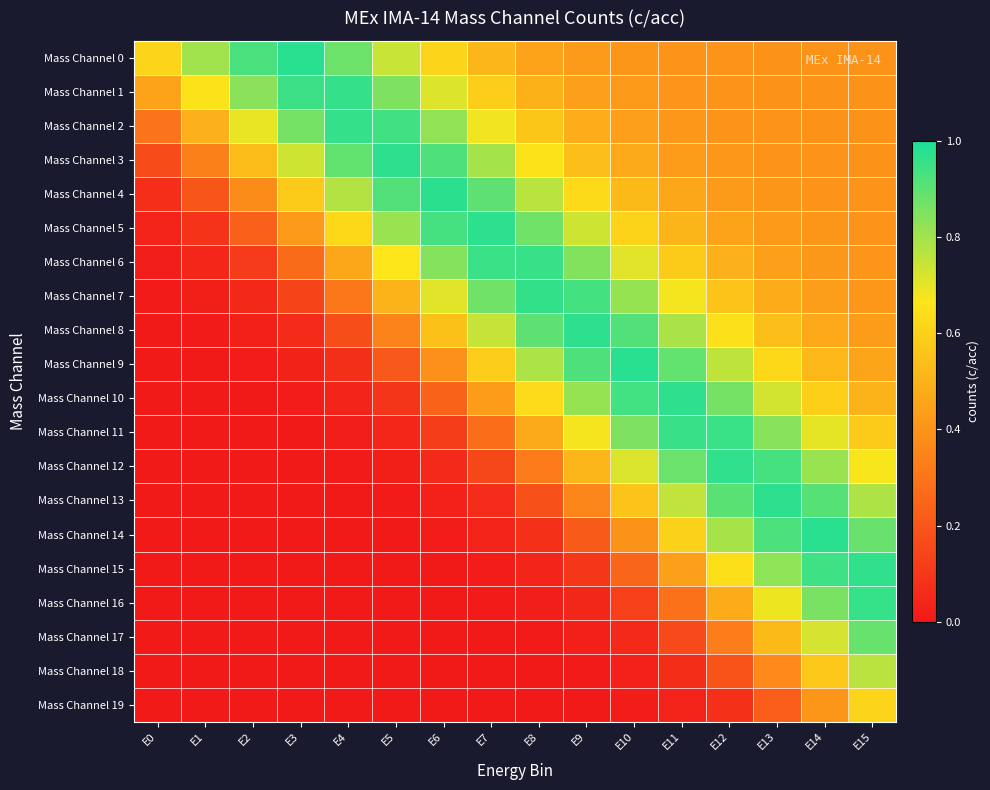

Reading right to left, transcribe all the data shown in this chart.

Mass Channel 0: E15=0.4	E14=0.4	E13=0.4	E12=0.4	E11=0.4	E10=0.4	E9=0.4	E8=0.5	E7=0.5	E6=0.6	E5=0.7	E4=0.9	E3=1.0	E2=0.9	E1=0.8	E0=0.6
Mass Channel 1: E15=0.4	E14=0.4	E13=0.4	E12=0.4	E11=0.4	E10=0.4	E9=0.4	E8=0.5	E7=0.6	E6=0.7	E5=0.9	E4=1.0	E3=0.9	E2=0.8	E1=0.7	E0=0.5
Mass Channel 2: E15=0.4	E14=0.4	E13=0.4	E12=0.4	E11=0.4	E10=0.4	E9=0.5	E8=0.6	E7=0.7	E6=0.8	E5=0.9	E4=1.0	E3=0.9	E2=0.7	E1=0.5	E0=0.3
Mass Channel 3: E15=0.4	E14=0.4	E13=0.4	E12=0.4	E11=0.4	E10=0.5	E9=0.5	E8=0.7	E7=0.8	E6=0.9	E5=1.0	E4=0.9	E3=0.7	E2=0.5	E1=0.3	E0=0.2
Mass Channel 4: E15=0.4	E14=0.4	E13=0.4	E12=0.4	E11=0.5	E10=0.5	E9=0.6	E8=0.8	E7=0.9	E6=1.0	E5=0.9	E4=0.8	E3=0.6	E2=0.4	E1=0.2	E0=0.1
Mass Channel 5: E15=0.4	E14=0.4	E13=0.4	E12=0.4	E11=0.5	E10=0.6	E9=0.7	E8=0.9	E7=1.0	E6=0.9	E5=0.8	E4=0.6	E3=0.4	E2=0.2	E1=0.1	E0=0.0
Mass Channel 6: E15=0.4	E14=0.4	E13=0.4	E12=0.5	E11=0.6	E10=0.7	E9=0.8	E8=1.0	E7=1.0	E6=0.8	E5=0.7	E4=0.5	E3=0.3	E2=0.1	E1=0.0	E0=0.0
Mass Channel 7: E15=0.4	E14=0.4	E13=0.5	E12=0.6	E11=0.7	E10=0.8	E9=0.9	E8=1.0	E7=0.9	E6=0.7	E5=0.5	E4=0.3	E3=0.1	E2=0.1	E1=0.0	E0=0.0
Mass Channel 8: E15=0.4	E14=0.5	E13=0.5	E12=0.7	E11=0.8	E10=0.9	E9=1.0	E8=0.9	E7=0.7	E6=0.5	E5=0.3	E4=0.2	E3=0.1	E2=0.0	E1=0.0	E0=0.0
Mass Channel 9: E15=0.5	E14=0.5	E13=0.6	E12=0.8	E11=0.9	E10=1.0	E9=0.9	E8=0.8	E7=0.6	E6=0.4	E5=0.2	E4=0.1	E3=0.0	E2=0.0	E1=0.0	E0=0.0
Mass Channel 10: E15=0.5	E14=0.6	E13=0.7	E12=0.9	E11=1.0	E10=0.9	E9=0.8	E8=0.6	E7=0.4	E6=0.2	E5=0.1	E4=0.0	E3=0.0	E2=0.0	E1=0.0	E0=0.0
Mass Channel 11: E15=0.6	E14=0.7	E13=0.8	E12=1.0	E11=1.0	E10=0.9	E9=0.7	E8=0.5	E7=0.3	E6=0.1	E5=0.0	E4=0.0	E3=0.0	E2=0.0	E1=0.0	E0=0.0
Mass Channel 12: E15=0.7	E14=0.8	E13=0.9	E12=1.0	E11=0.9	E10=0.7	E9=0.5	E8=0.3	E7=0.1	E6=0.1	E5=0.0	E4=0.0	E3=0.0	E2=0.0	E1=0.0	E0=0.0
Mass Channel 13: E15=0.8	E14=0.9	E13=1.0	E12=0.9	E11=0.8	E10=0.6	E9=0.4	E8=0.2	E7=0.1	E6=0.0	E5=0.0	E4=0.0	E3=0.0	E2=0.0	E1=0.0	E0=0.0
Mass Channel 14: E15=0.9	E14=1.0	E13=0.9	E12=0.8	E11=0.6	E10=0.4	E9=0.2	E8=0.1	E7=0.0	E6=0.0	E5=0.0	E4=0.0	E3=0.0	E2=0.0	E1=0.0	E0=0.0
Mass Channel 15: E15=1.0	E14=0.9	E13=0.8	E12=0.6	E11=0.4	E10=0.3	E9=0.1	E8=0.0	E7=0.0	E6=0.0	E5=0.0	E4=0.0	E3=0.0	E2=0.0	E1=0.0	E0=0.0
Mass Channel 16: E15=1.0	E14=0.9	E13=0.7	E12=0.5	E11=0.3	E10=0.1	E9=0.0	E8=0.0	E7=0.0	E6=0.0	E5=0.0	E4=0.0	E3=0.0	E2=0.0	E1=0.0	E0=0.0
Mass Channel 17: E15=0.9	E14=0.7	E13=0.5	E12=0.3	E11=0.2	E10=0.1	E9=0.0	E8=0.0	E7=0.0	E6=0.0	E5=0.0	E4=0.0	E3=0.0	E2=0.0	E1=0.0	E0=0.0
Mass Channel 18: E15=0.8	E14=0.6	E13=0.4	E12=0.2	E11=0.1	E10=0.0	E9=0.0	E8=0.0	E7=0.0	E6=0.0	E5=0.0	E4=0.0	E3=0.0	E2=0.0	E1=0.0	E0=0.0
Mass Channel 19: E15=0.6	E14=0.4	E13=0.2	E12=0.1	E11=0.0	E10=0.0	E9=0.0	E8=0.0	E7=0.0	E6=0.0	E5=0.0	E4=0.0	E3=0.0	E2=0.0	E1=0.0	E0=0.0